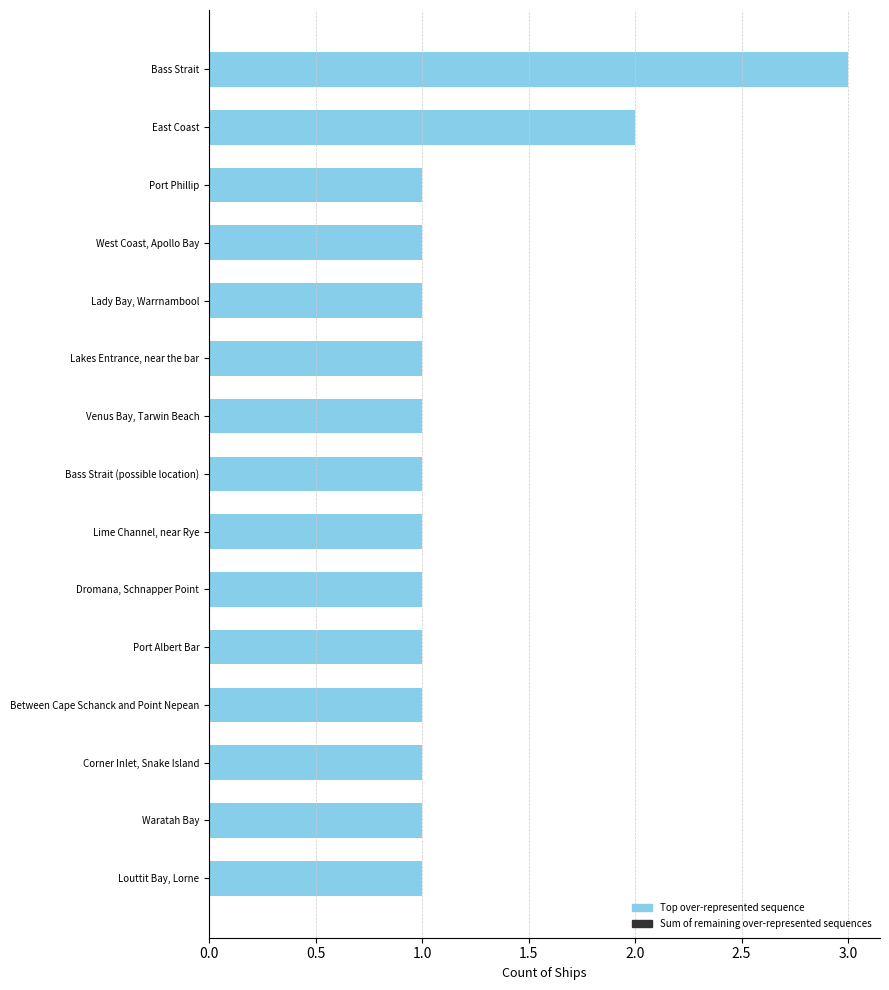

How many Top over-represented sequence values are between 1 and 2?

14